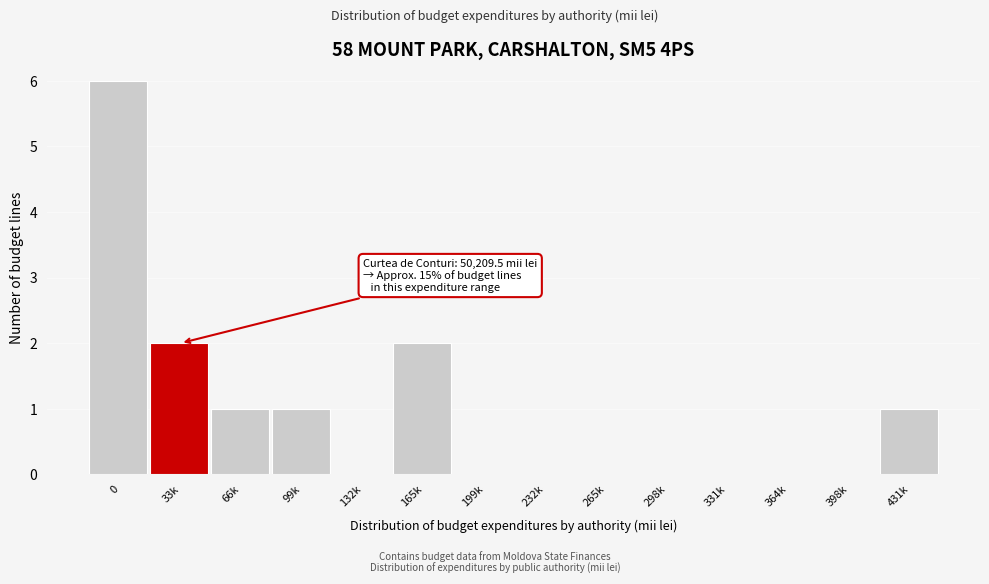

Reading left to right, list all the values displayed in this chart.

0=6	33k=2	66k=1	99k=1	132k=0	165k=2	199k=0	232k=0	265k=0	298k=0	331k=0	364k=0	398k=0	431k=1